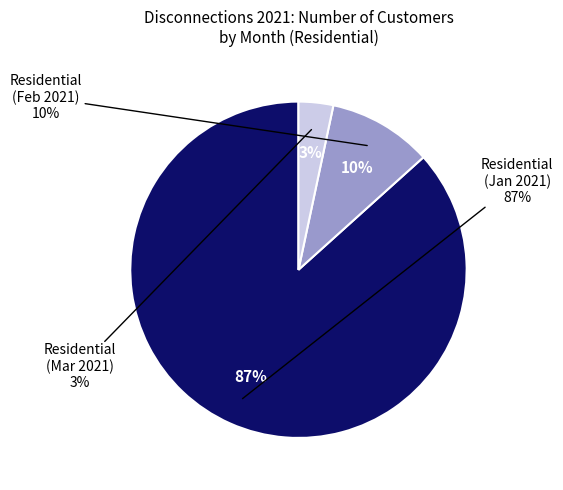

What percentage is the Residential slice, to the nearest percent?

3%